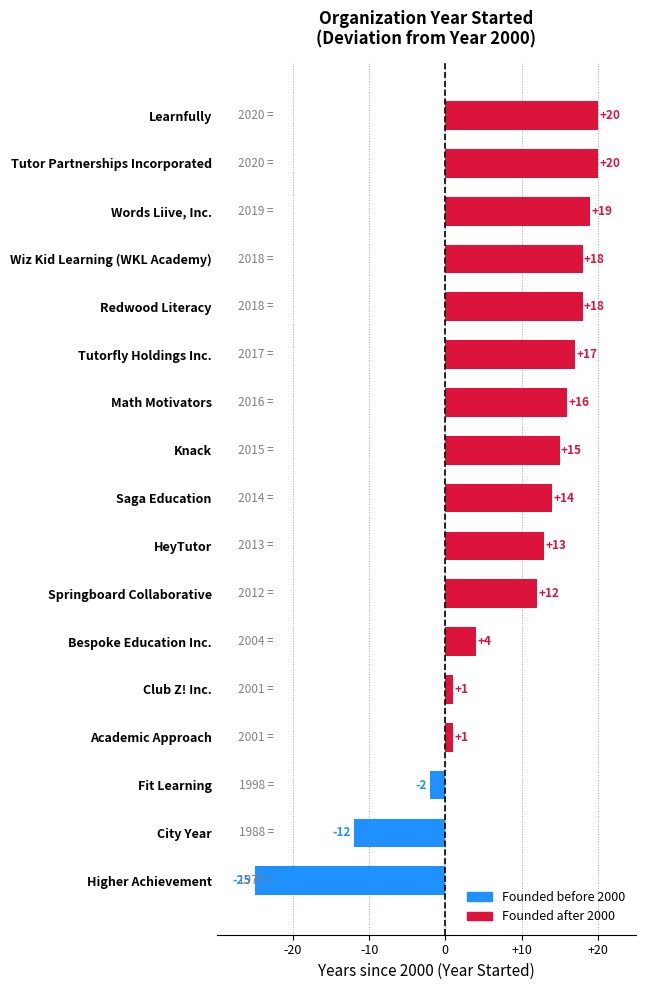

What is the maximum value shown in the chart?

20